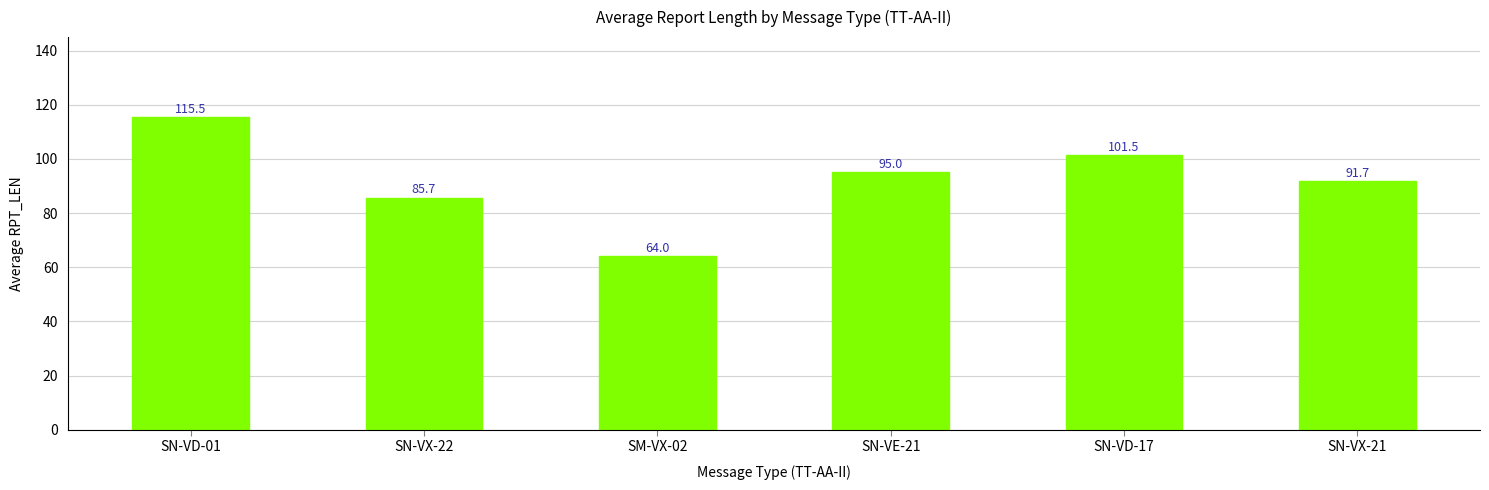

What is the difference between the values at SN-VX-21 and SN-VD-01?

23.8